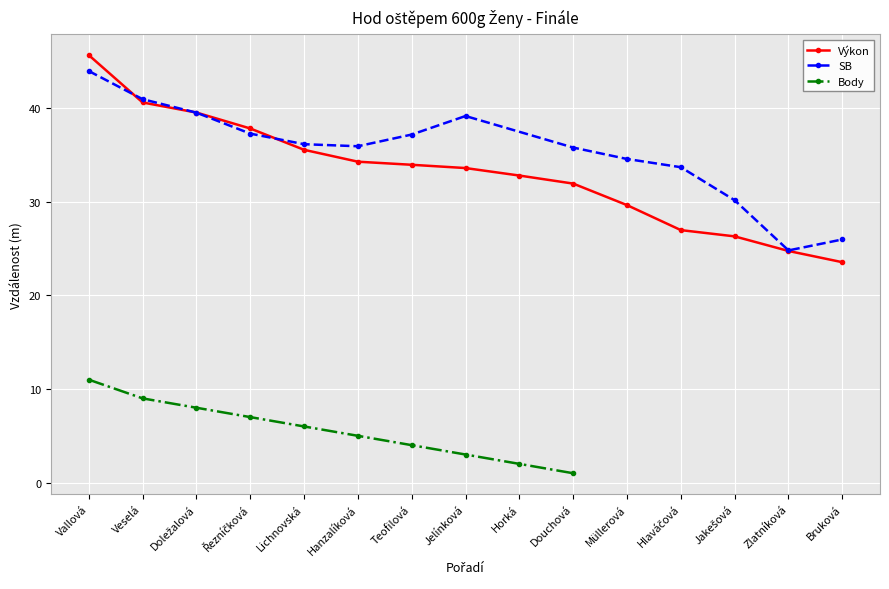

The value of Výkon at Müllerová is 19.1. True or false?

False